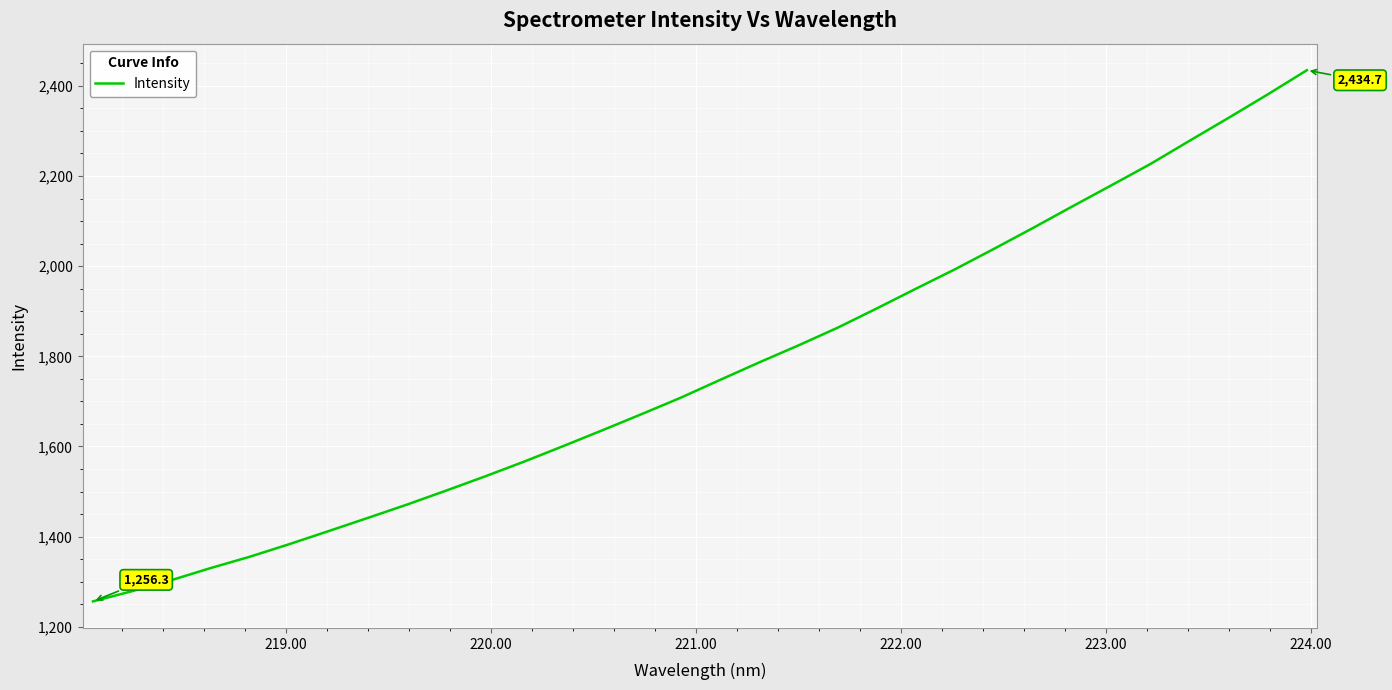

What is the greatest value displayed?

2434.7